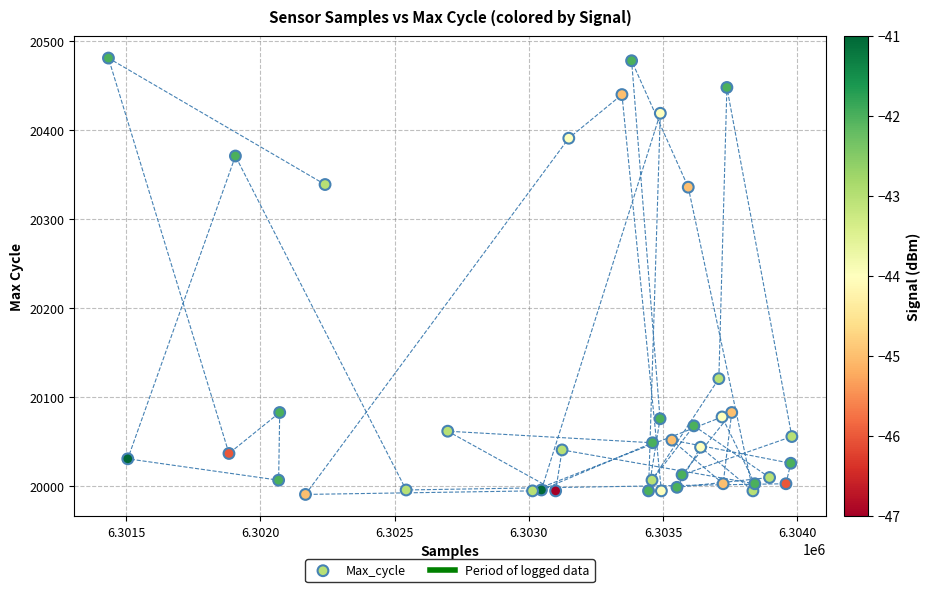

What is the range of X values (max minus min)?

2546